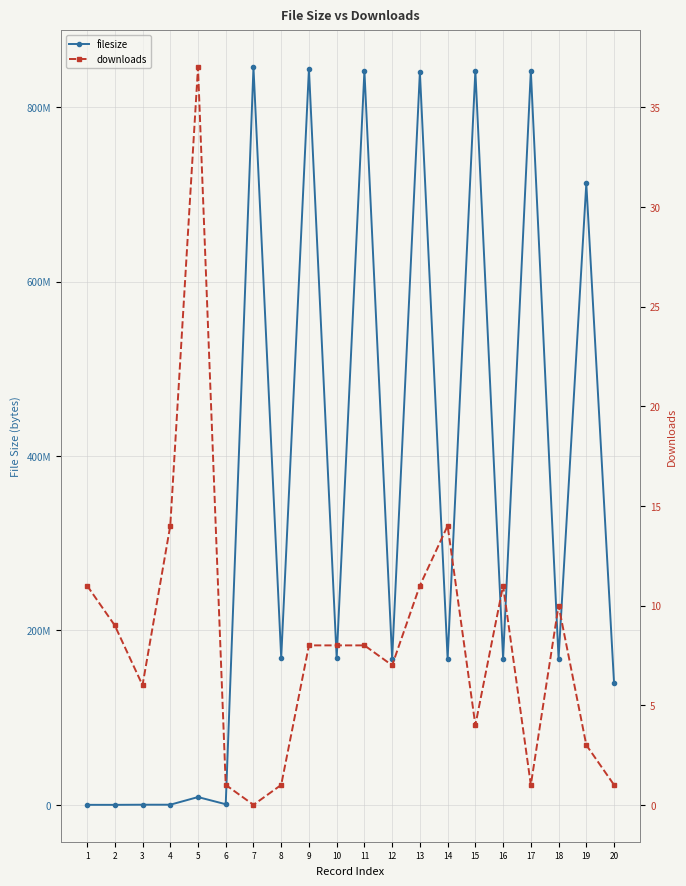

Reading left to right, what are all the values shown in this chart?

filesize: 1=15239	2=4257	3=161273	4=153464	5=8933121	6=706267	7=845763209	8=168504147	9=844145873	10=168134930	11=841747095	12=167609406	13=840472617	14=167319138	15=841803010	16=167738747	17=841842214	18=167719465	19=712554318	20=139911172
downloads: 1=11	2=9	3=6	4=14	5=37	6=1	7=0	8=1	9=8	10=8	11=8	12=7	13=11	14=14	15=4	16=11	17=1	18=10	19=3	20=1